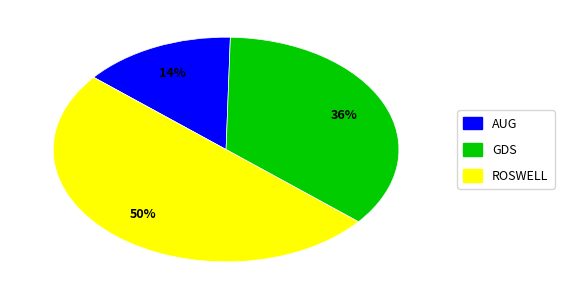

To the nearest percent, what is the combined percentage of AUG and GDS?

50%